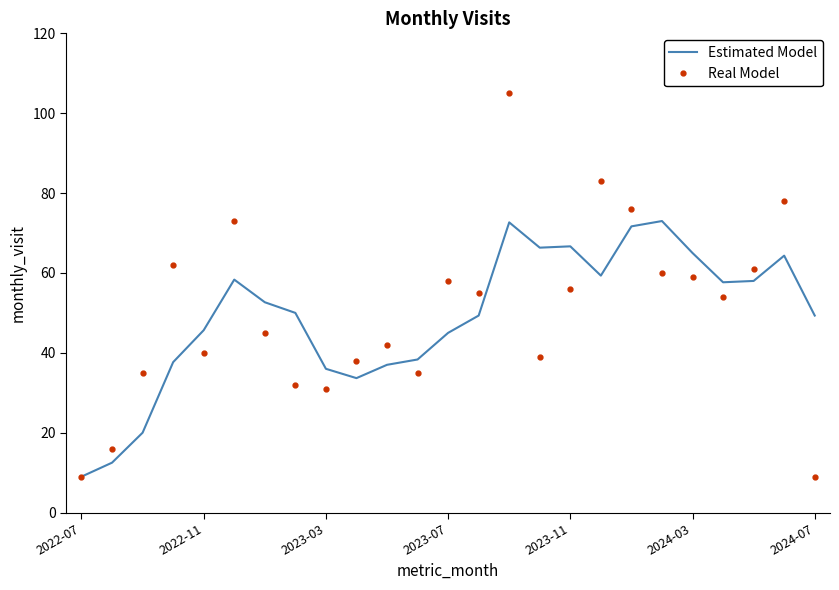

Which series has the widest spread of values?

Real Model